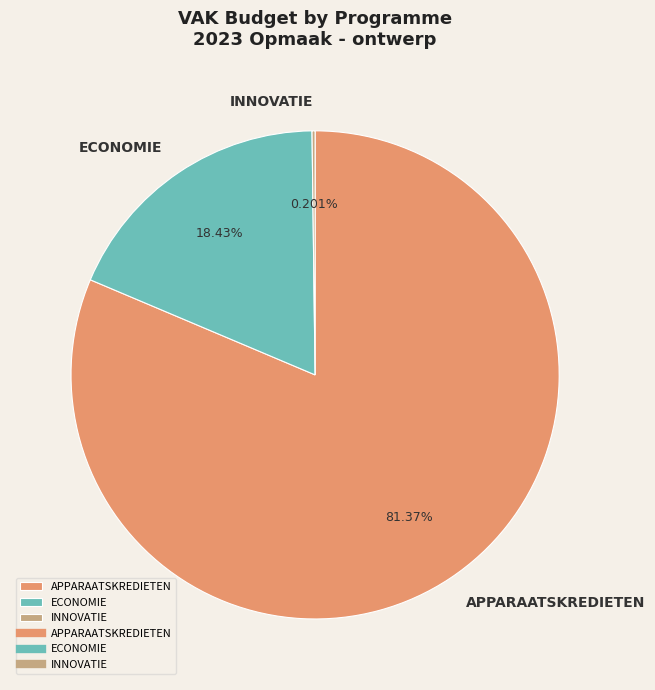

Does any single category account for the majority?

Yes